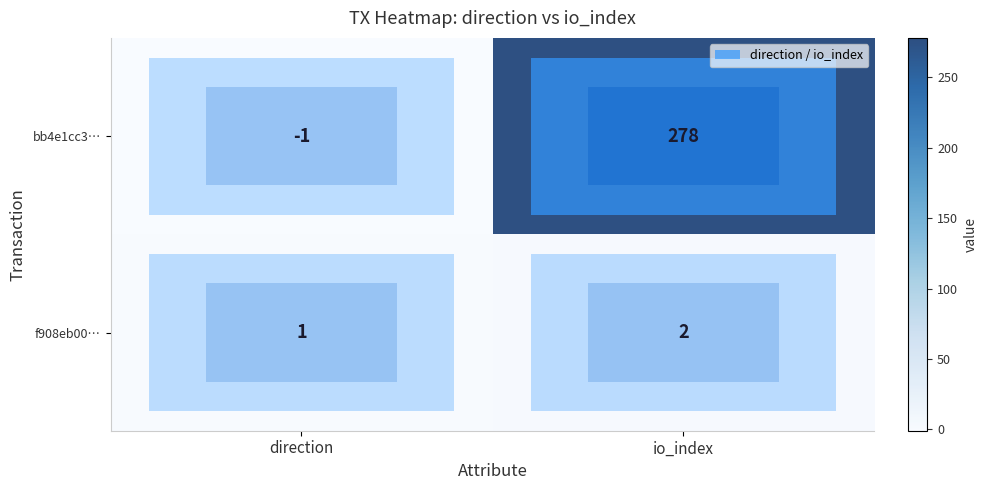

At how many categories does at least one series exceed 141?

1